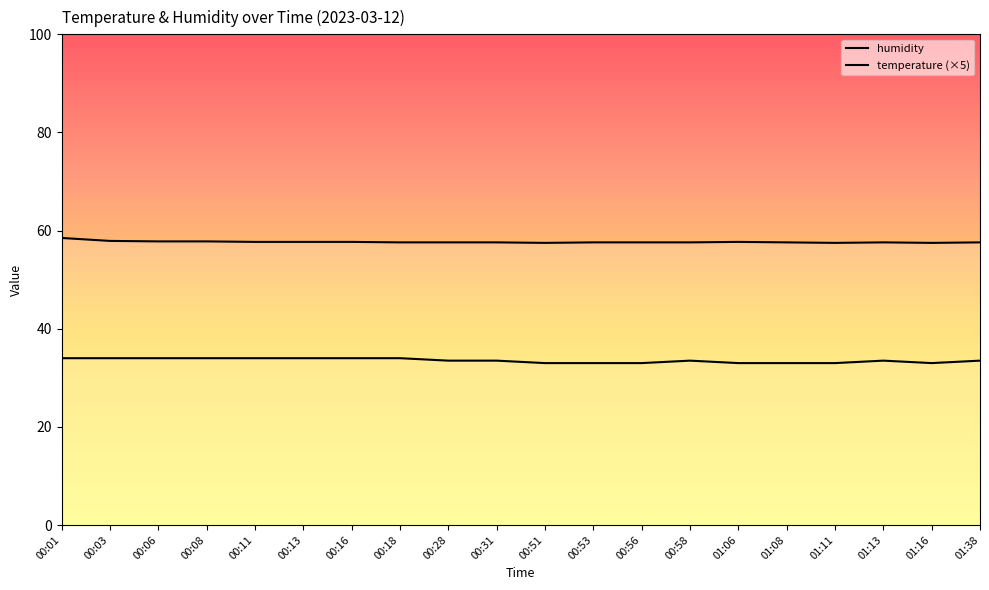

Reading left to right, what are all the values shown in this chart?

humidity: 58.5	57.9	57.8	57.8	57.7	57.7	57.7	57.6	57.6	57.6	57.5	57.6	57.6	57.6	57.7	57.6	57.5	57.6	57.5	57.6
temperature (×5): 34.0	34.0	34.0	34.0	34.0	34.0	34.0	34.0	33.5	33.5	33.0	33.0	33.0	33.5	33.0	33.0	33.0	33.5	33.0	33.5